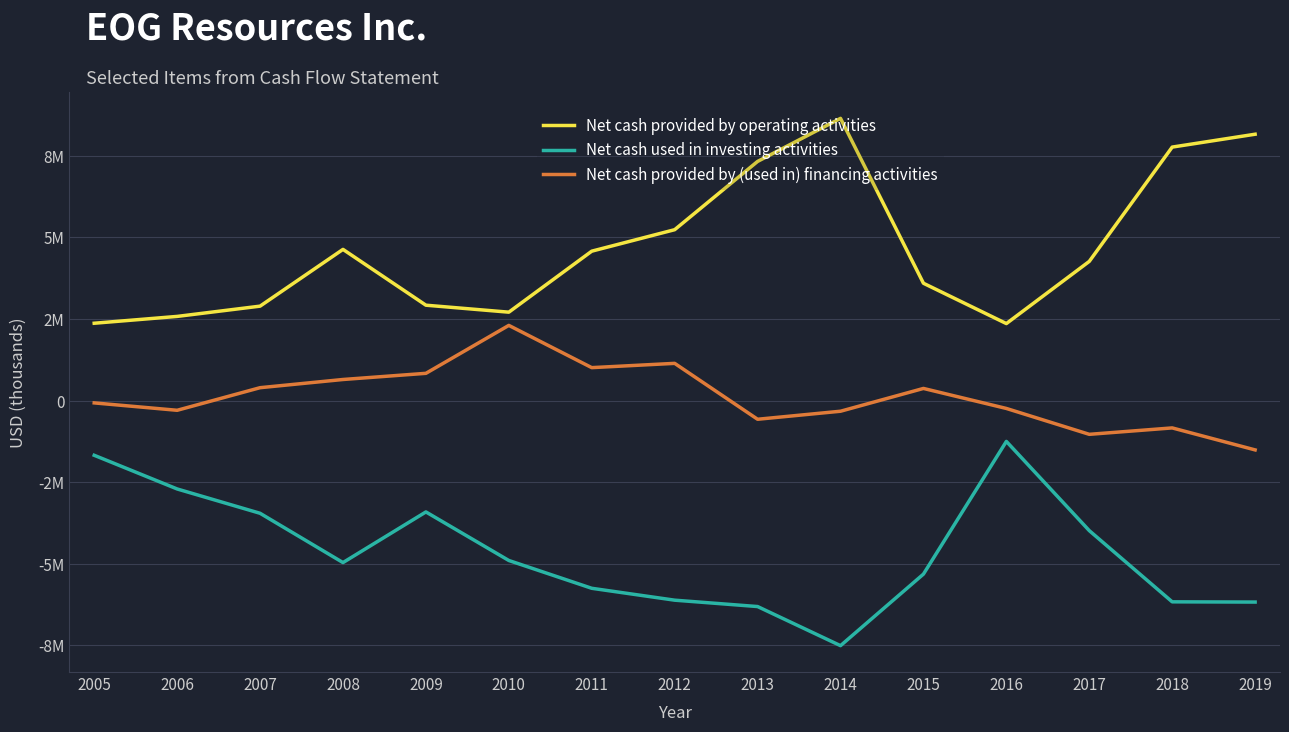

Does the chart display data point markers on the line(s)?

No